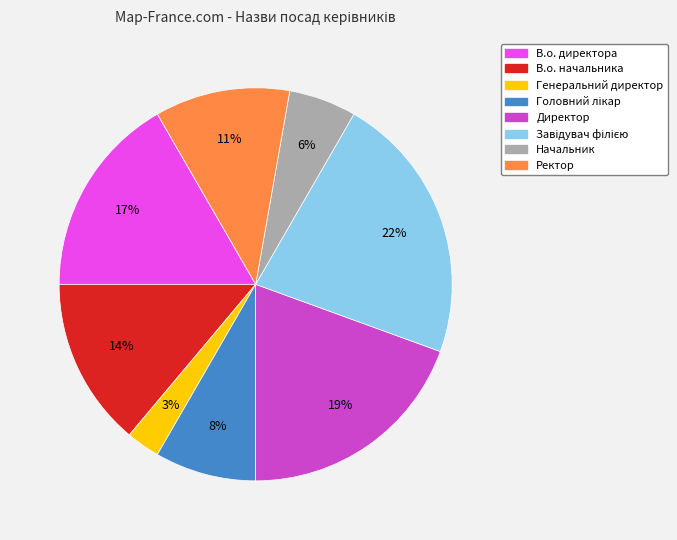

To the nearest percent, what is the difference between the largest and smallest slice percentages?

19%